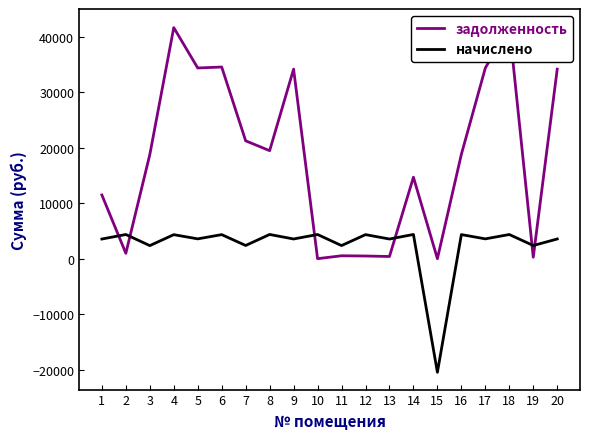

Does the chart have visible grid lines?

No